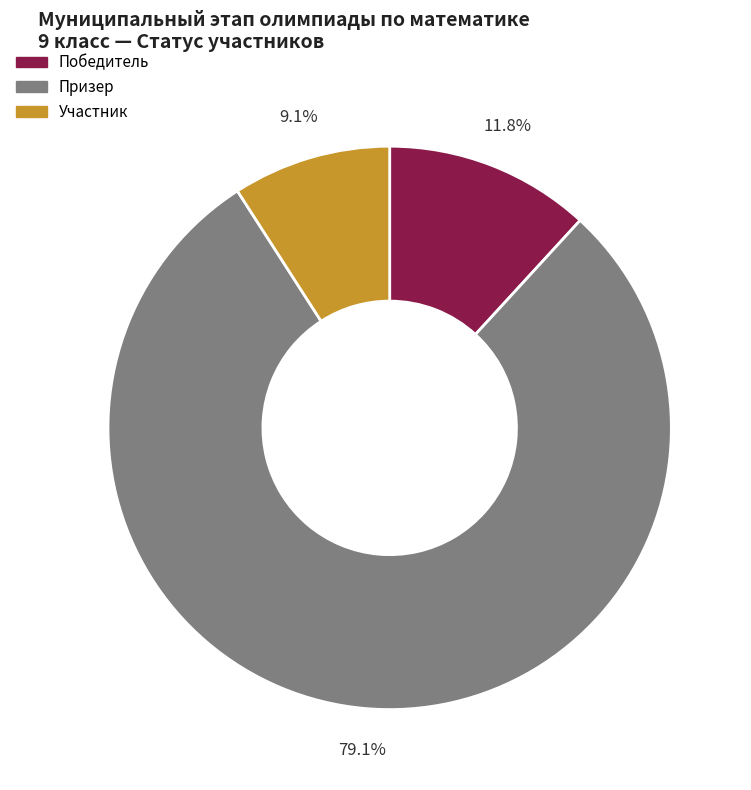

Which category has the biggest portion of the pie?

Призер